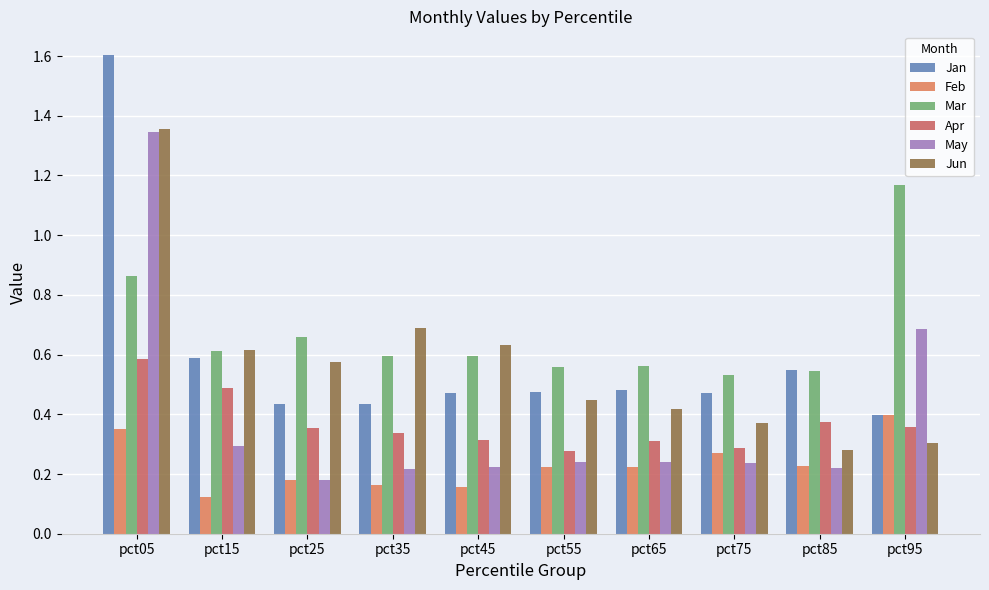

Which series has the widest spread of values?

Jan